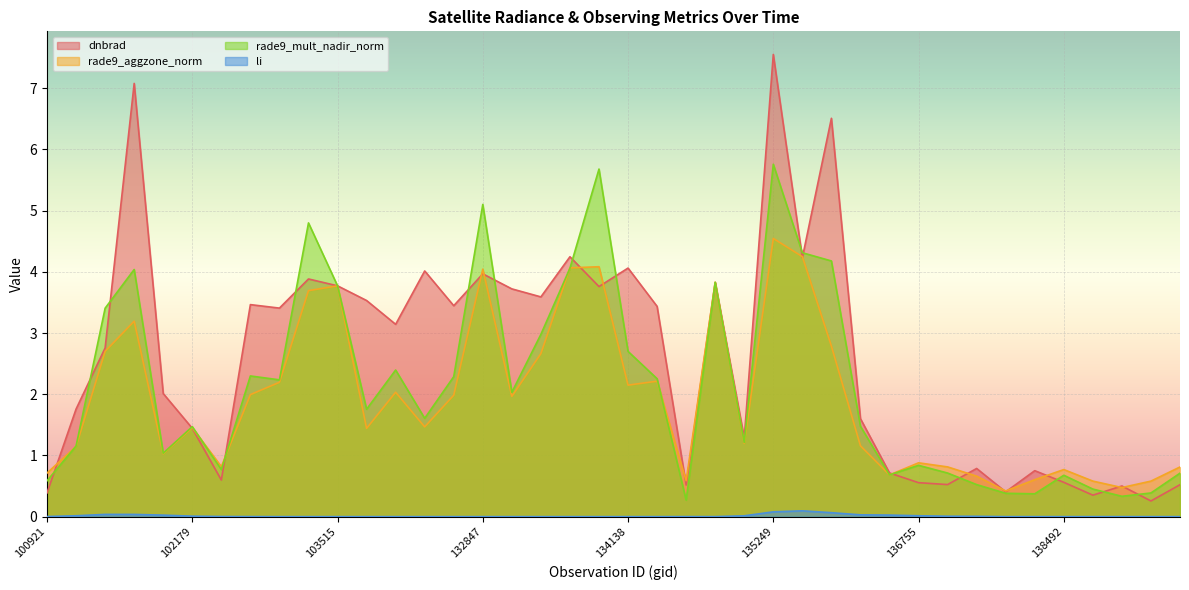

What is the sum of all li values?

0.5